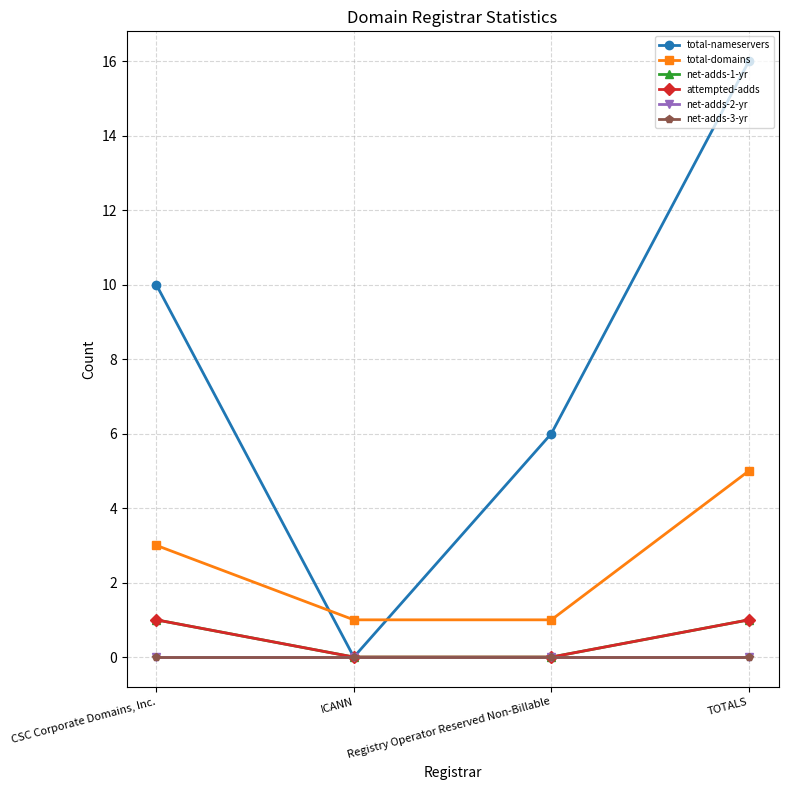

True or false: attempted-adds has a value of 0 at TOTALS.

False